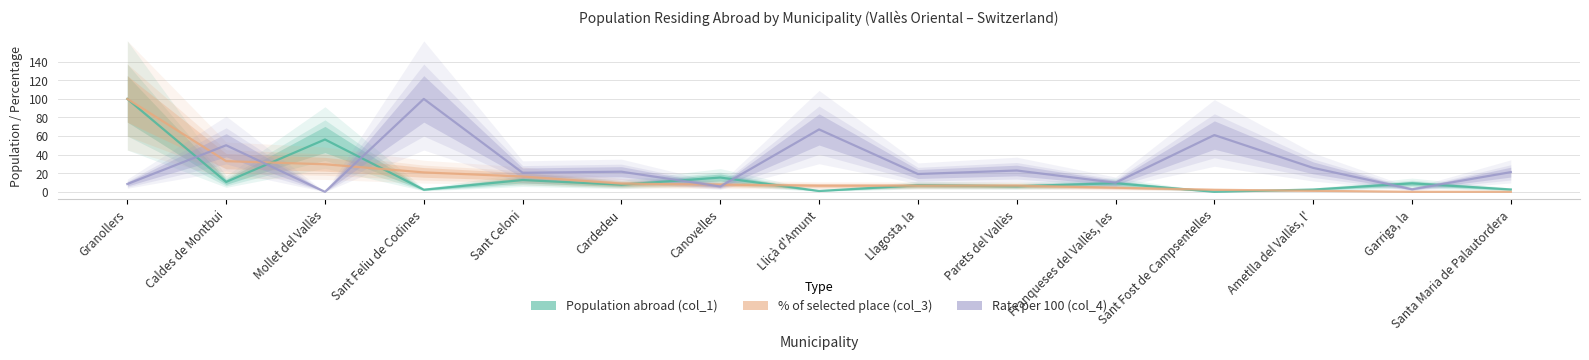

Which series has the largest total across all categories?

Rate per 100 (col_4)